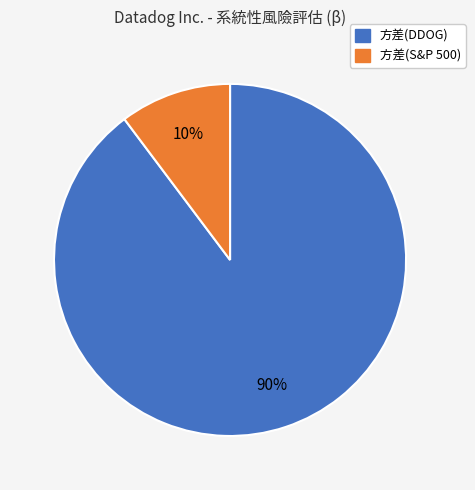

To the nearest percent, what is the average slice percentage?

50%